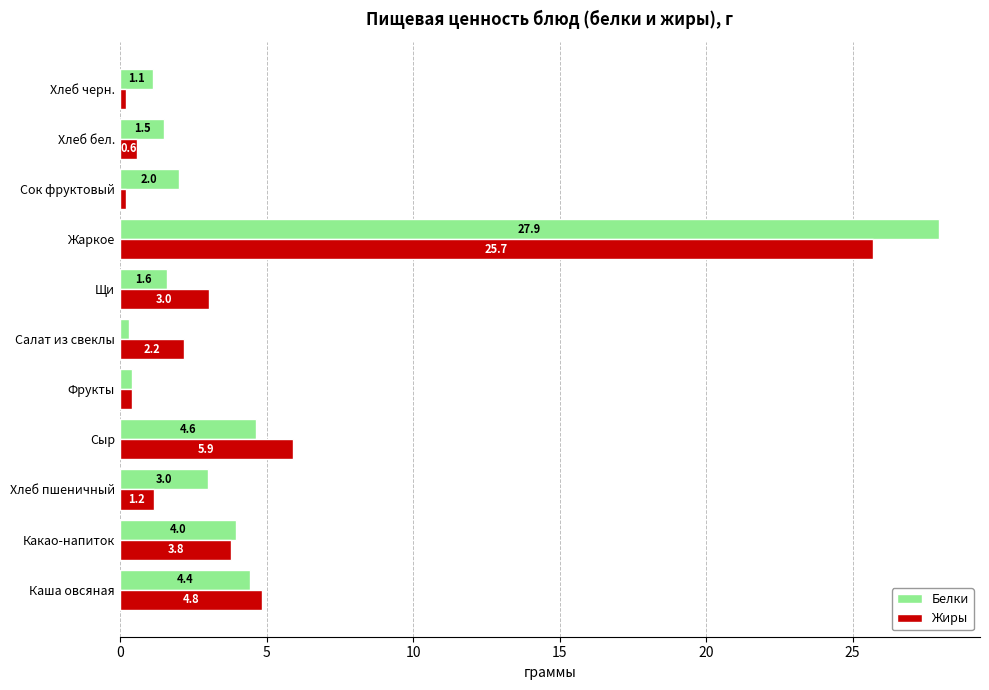

At which category is the sum across all series the highest?

Жаркое